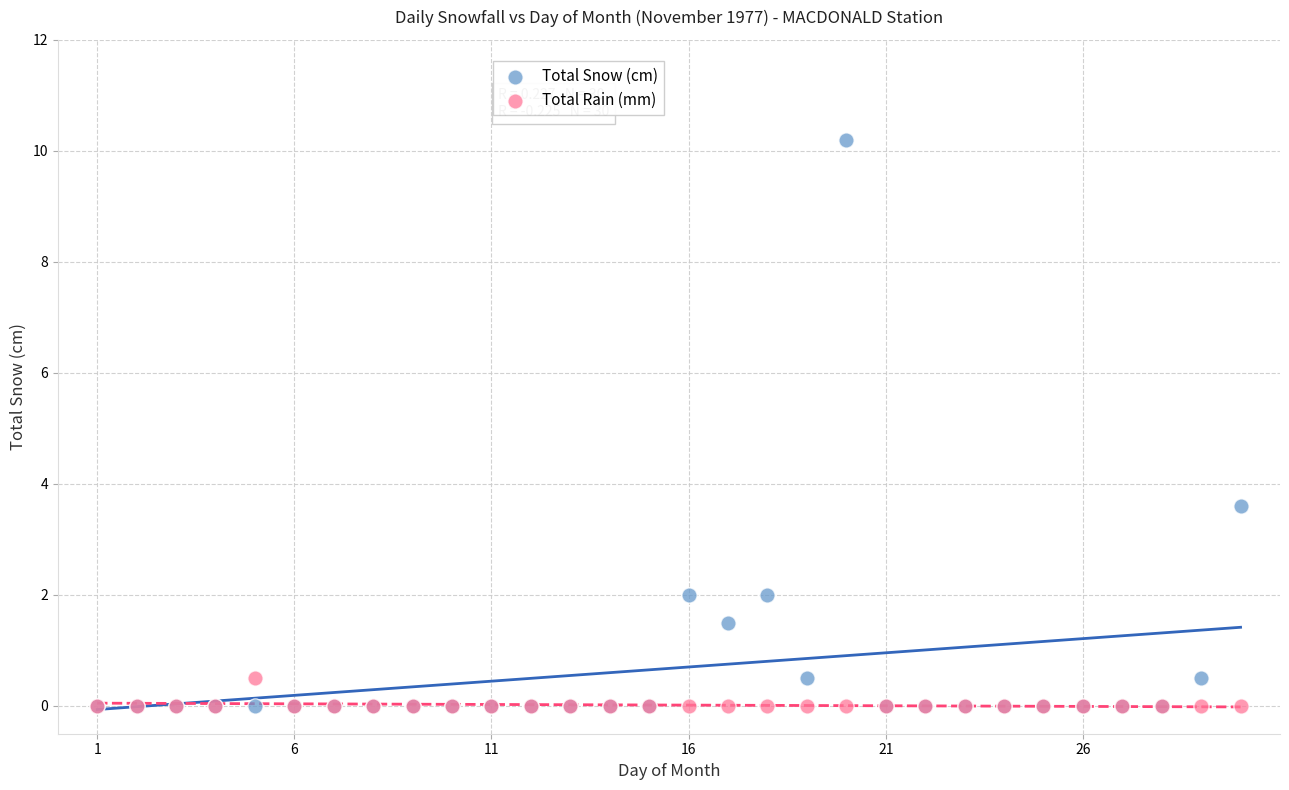

What are all the series names shown in the legend?

Total Snow (cm), Total Rain (mm)